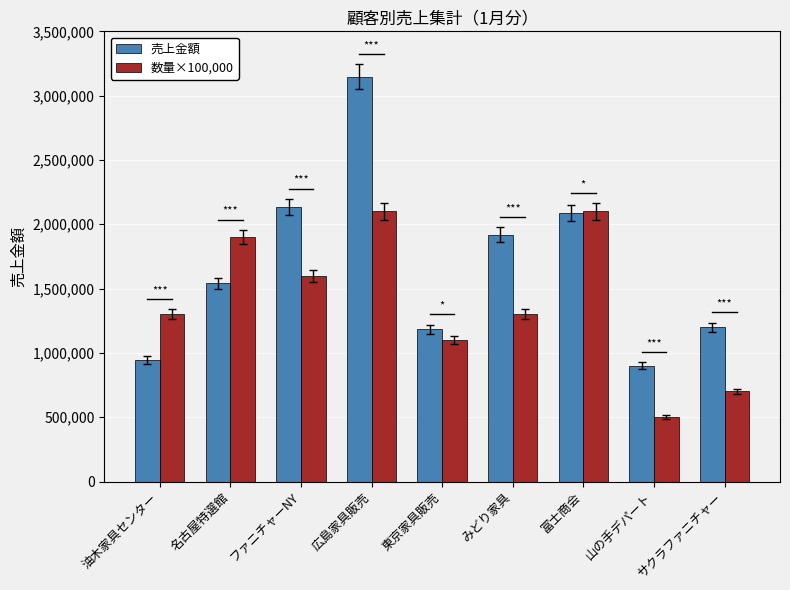

True or false: 売上金額 has a value of 1184000 at 東京家具販売.

True